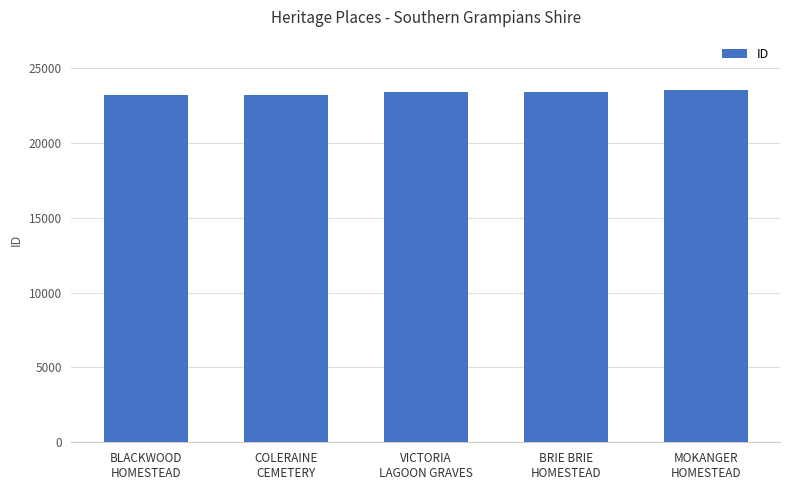

What is the greatest value displayed?

23543